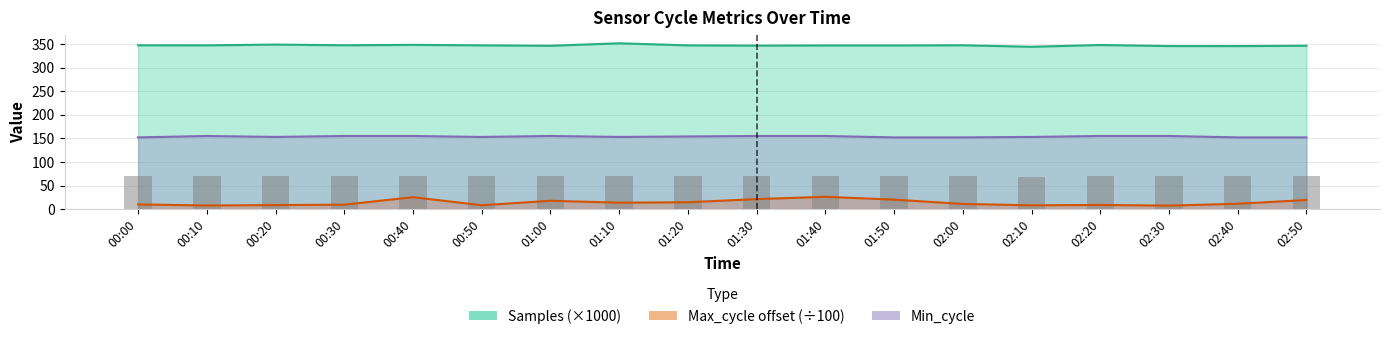

Reading left to right, extract all data points from this chart.

Samples: 347.3	347.2	348.9	347.4	348.3	347.2	346.3	351.6	347.1	346.6	347.0	347.0	347.4	344.2	347.9	345.7	345.6	346.4
Max_cycle: 9.9	7.6	8.6	9.4	25.2	8.2	17.6	13.6	14.5	21.2	26.0	20.1	10.9	8.1	8.8	7.4	11.3	19.3
Min_cycle: 152.0	155.0	153.0	155.0	155.0	153.0	155.0	153.0	154.0	155.0	155.0	152.0	152.0	153.0	155.0	155.0	152.0	152.0